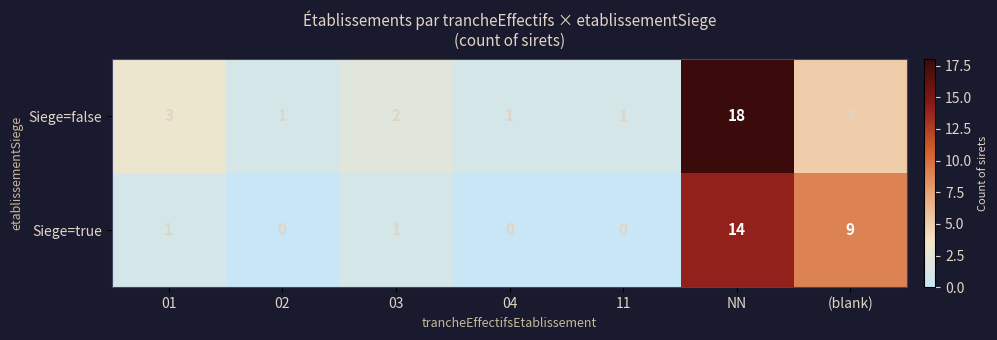

How many data points in Siege=true are less than 1?

3